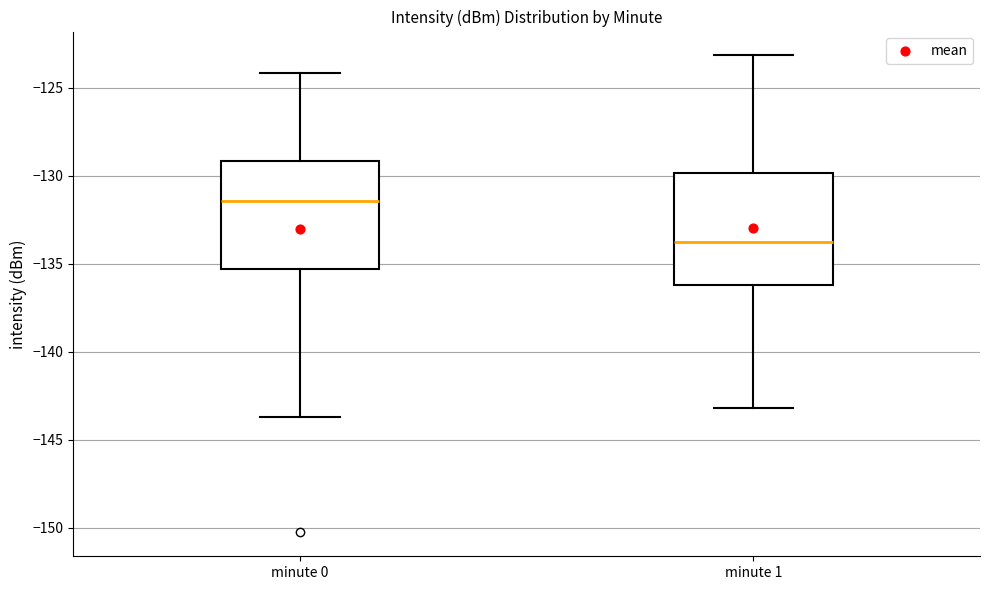

Reading left to right, transcribe this box plot: for each box, give where its median line is, the range the box spans, and where its two whiskers end, as read against the y-axis. The values are not printed on the chart, so give them approximately, as read against the axis.

minute 0: median -131.5, box -135.5 to -129.0, whiskers -143.5 to -124.0
minute 1: median -133.5, box -136.0 to -130.0, whiskers -143.0 to -123.0